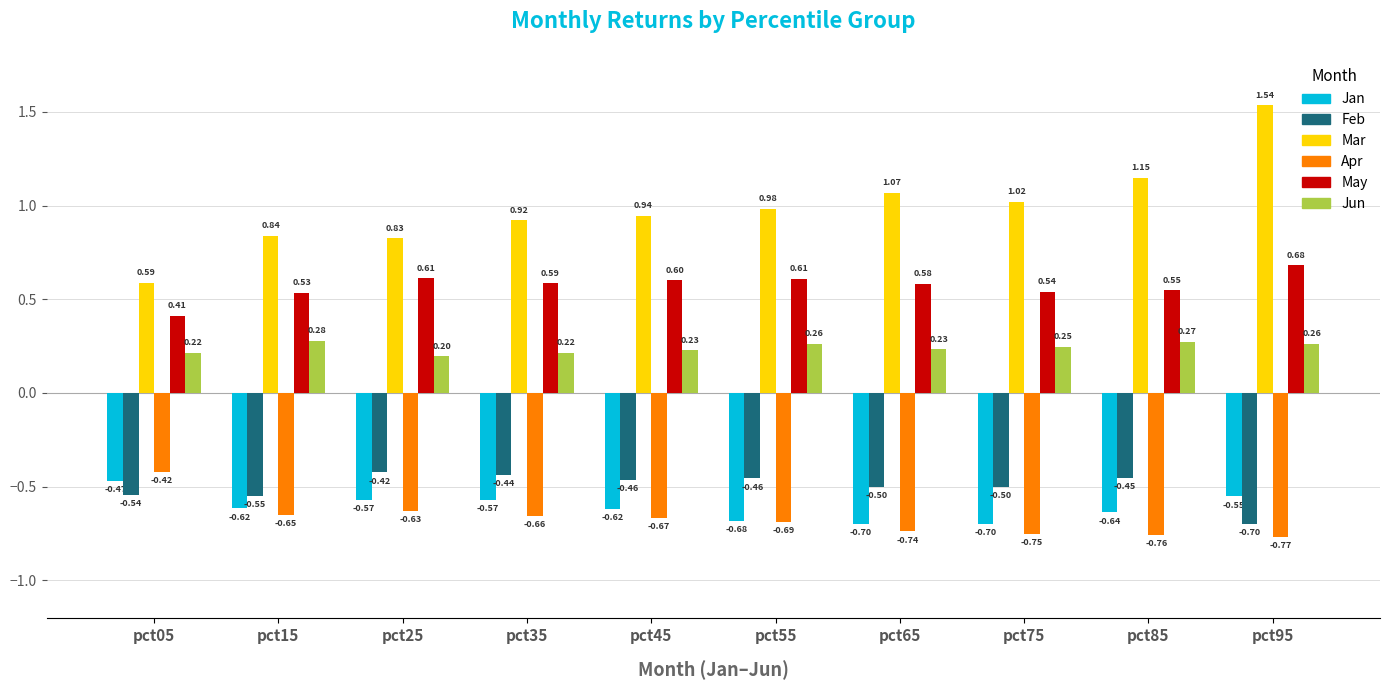

Rank the series at pct75 from highest to lowest value.

Mar, May, Jun, Feb, Jan, Apr